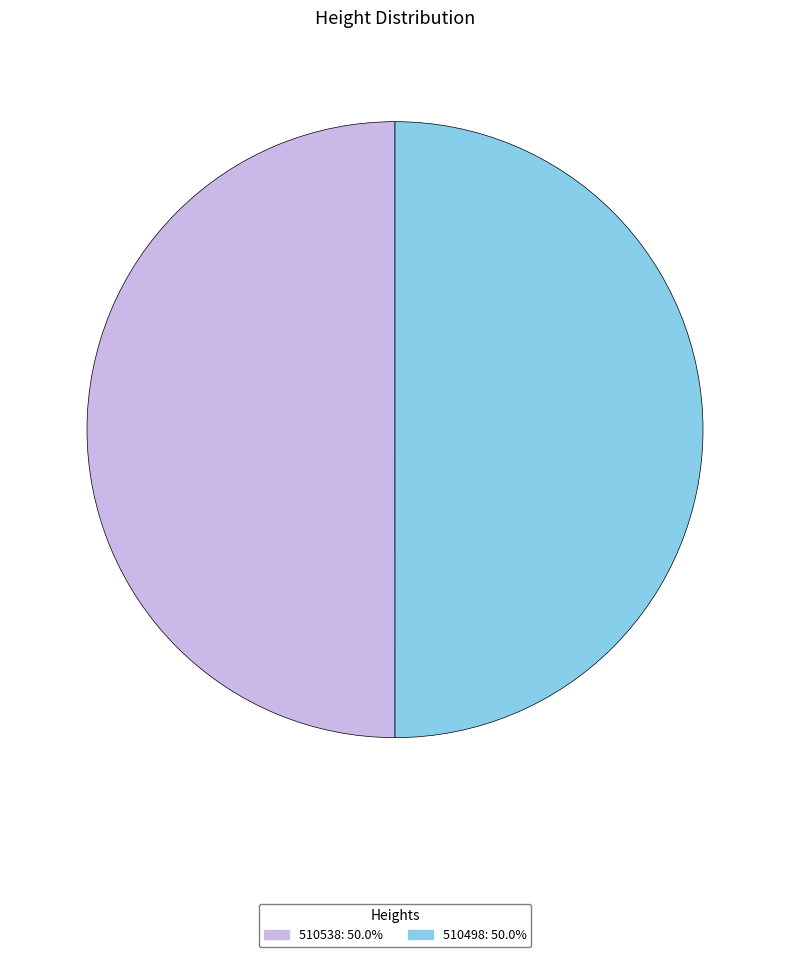

Approximately how many times larger is the value at 510538 compared to 510498?

1.0